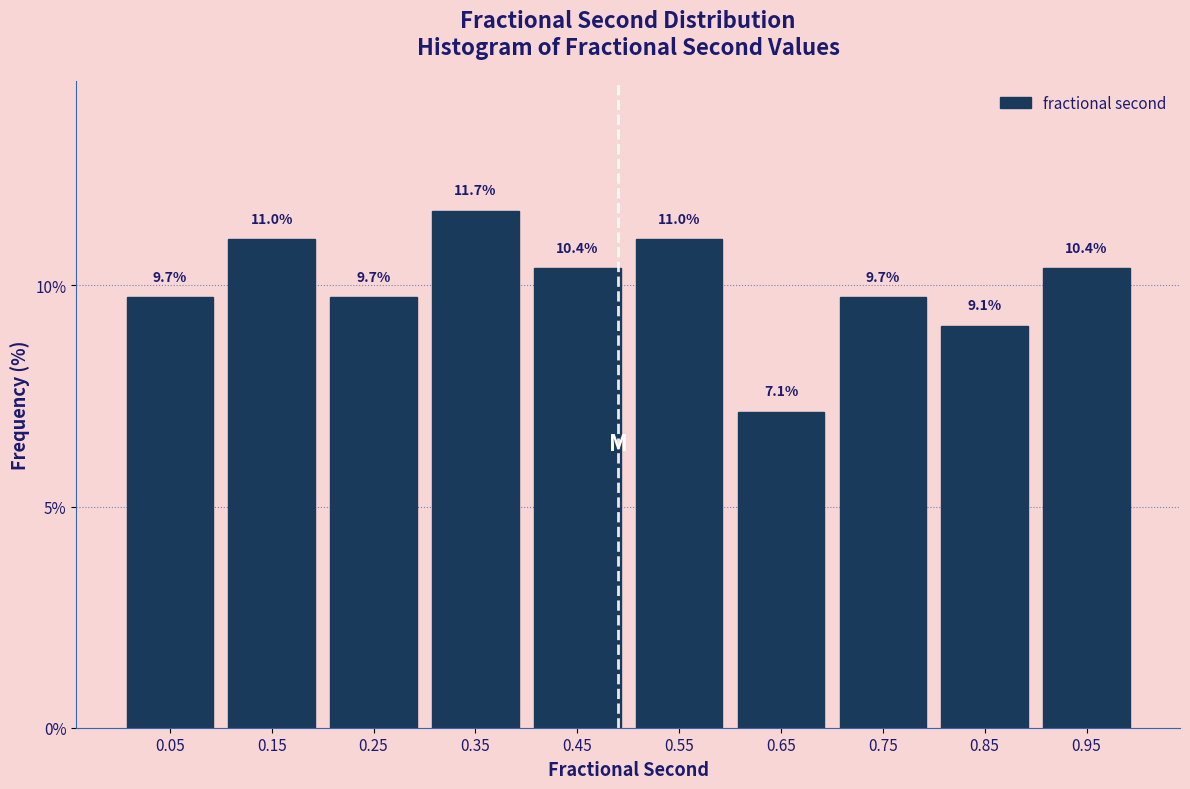

Which range on the x-axis has the tallest bar?

0.3 to 0.4